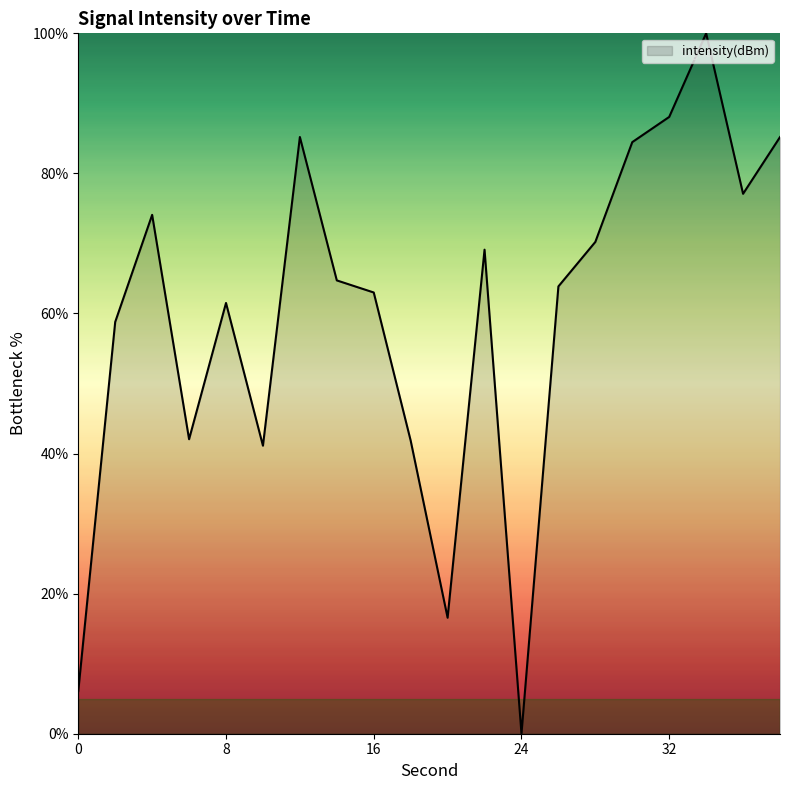

What is the difference between the maximum and minimum values?

100.0